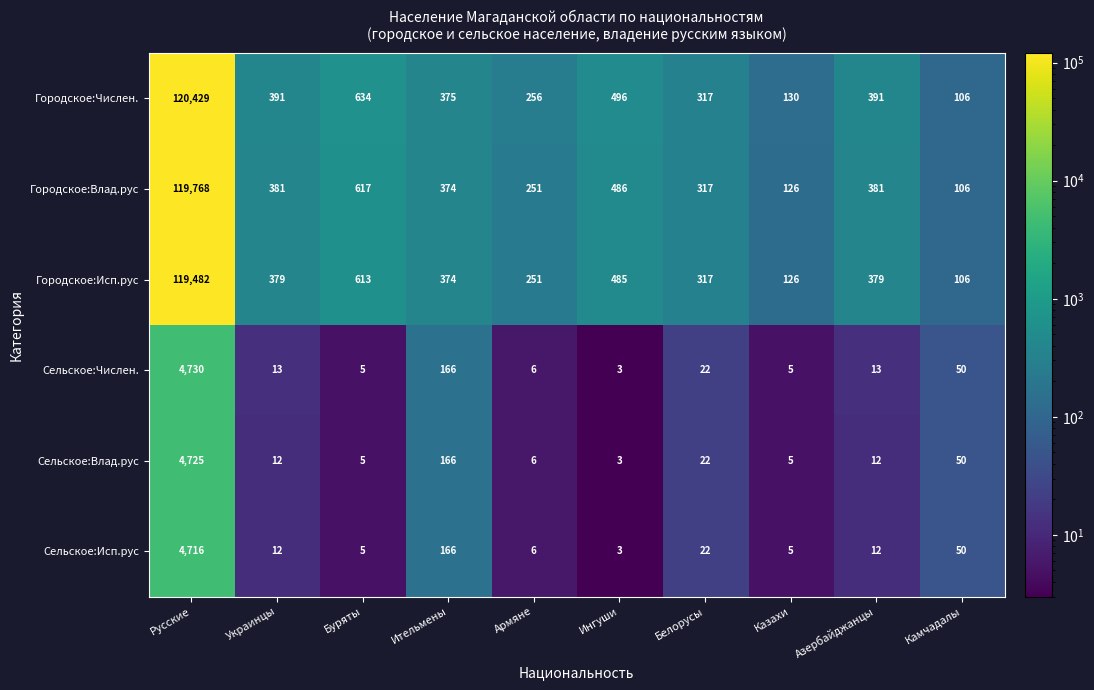

Which category has the lowest value across all series?

Ингуши